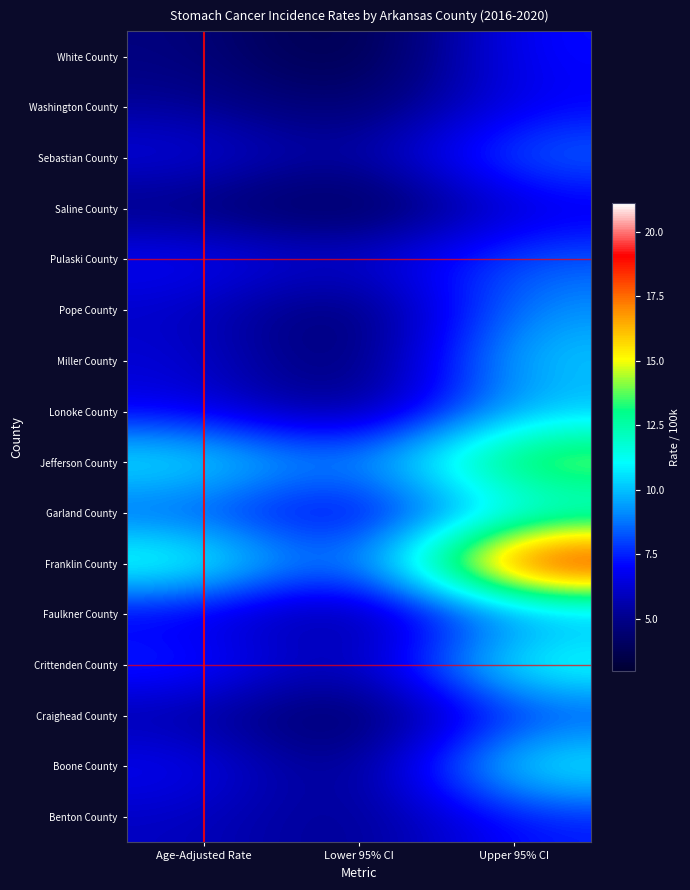

How many data points does each series have?

3